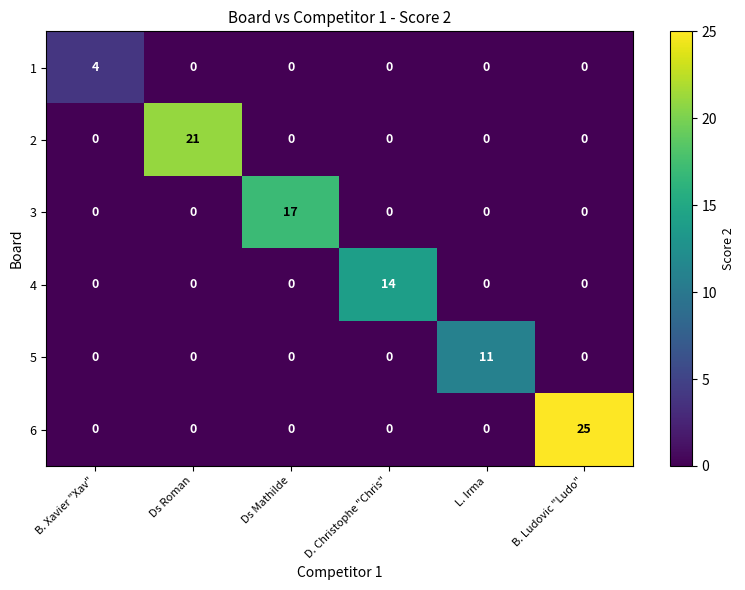

At which label does 2 reach its peak?

Ds Roman